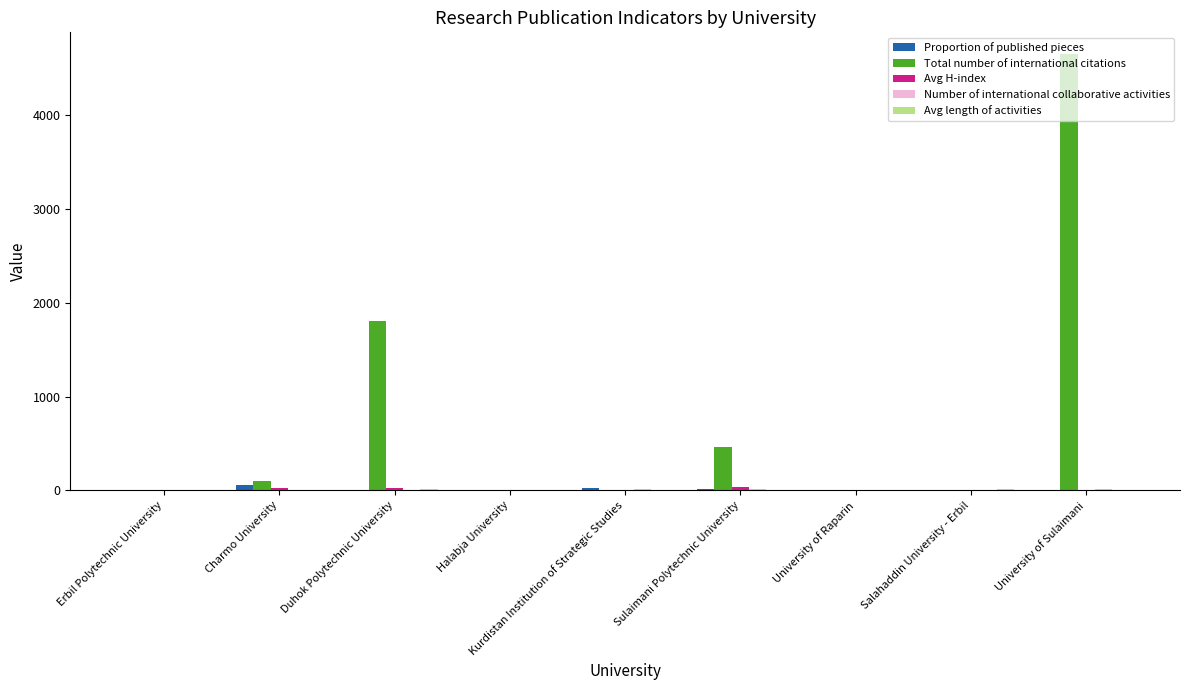

At which category does the chart reach its peak across all series?

University of Sulaimani